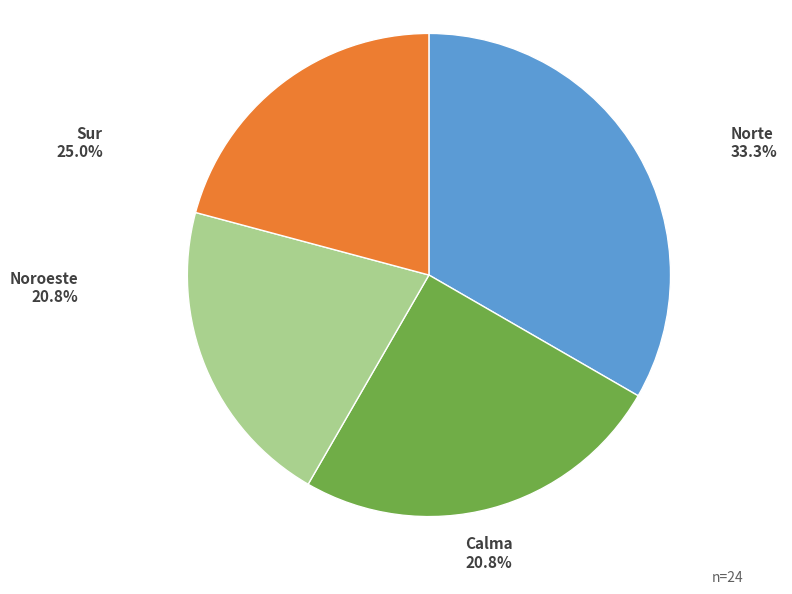

Count the number of slices in the pie.

4